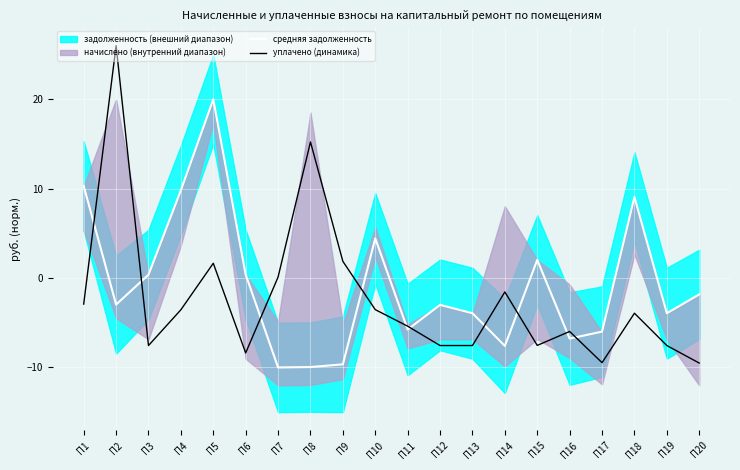

Where do уплачено (динамика) and средняя задолженность first cross each other?

П1 and П2